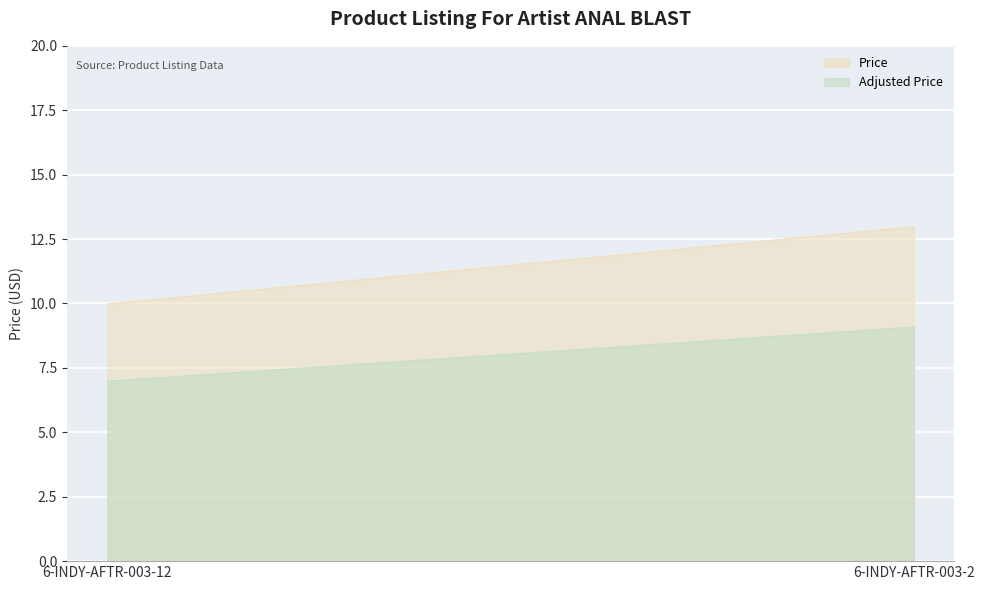

How many series are shown in this chart?

1